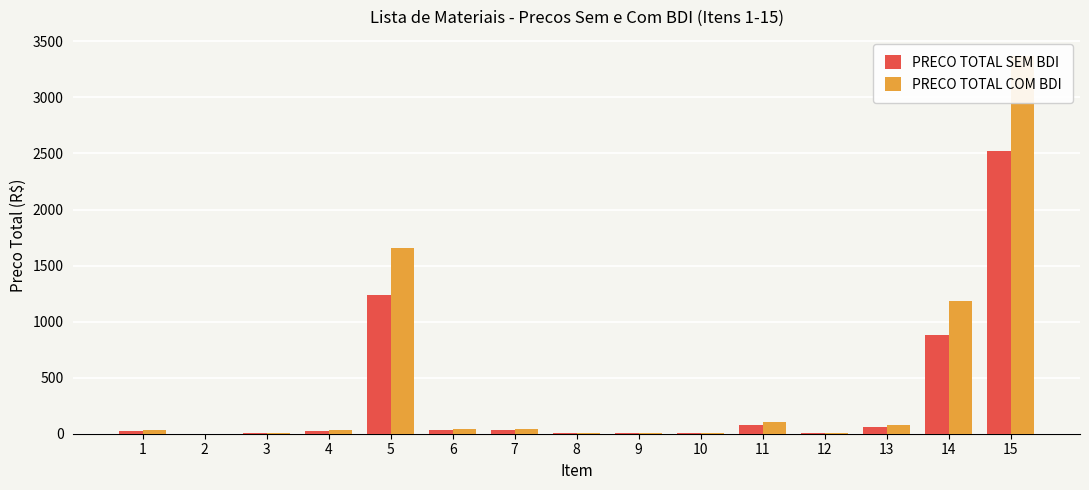

What is the value of the PRECO TOTAL SEM BDI bar at the 8th from the left?

4.9